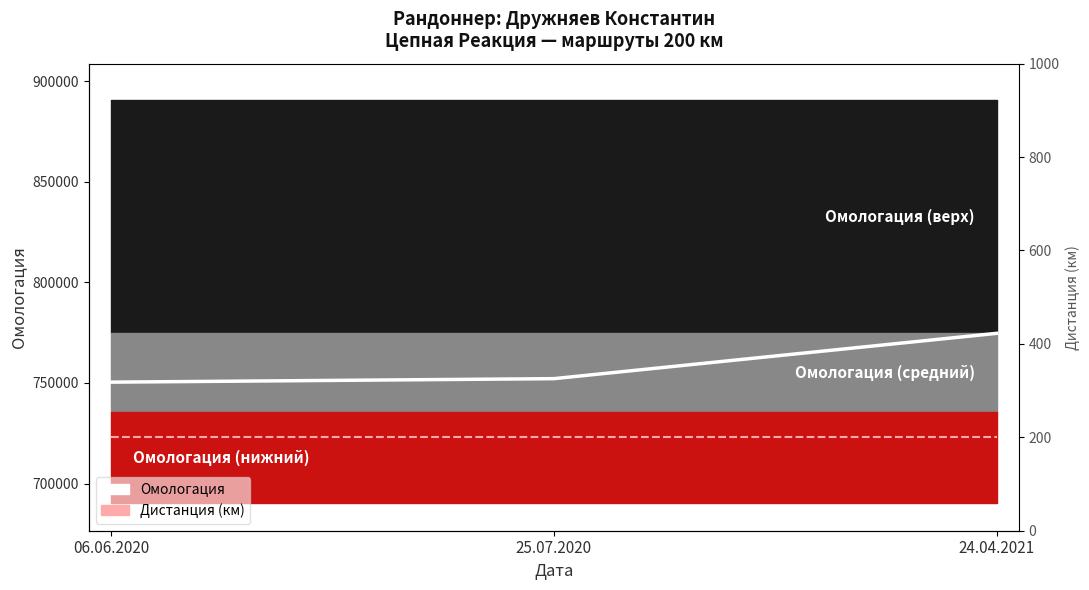

What position from the right is 06.06.2020?

3